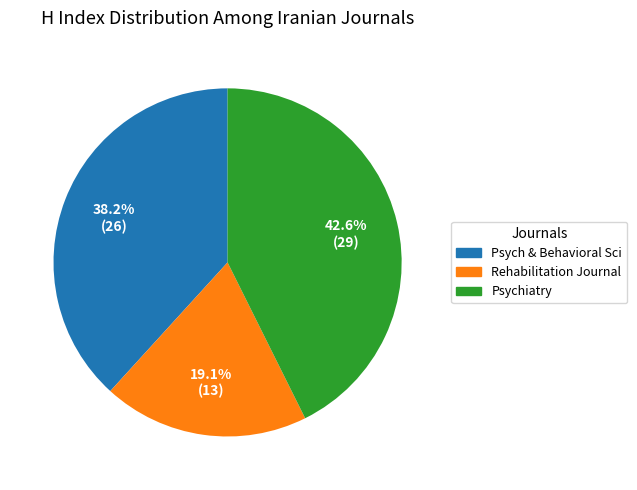

How many slices are in this pie chart?

3